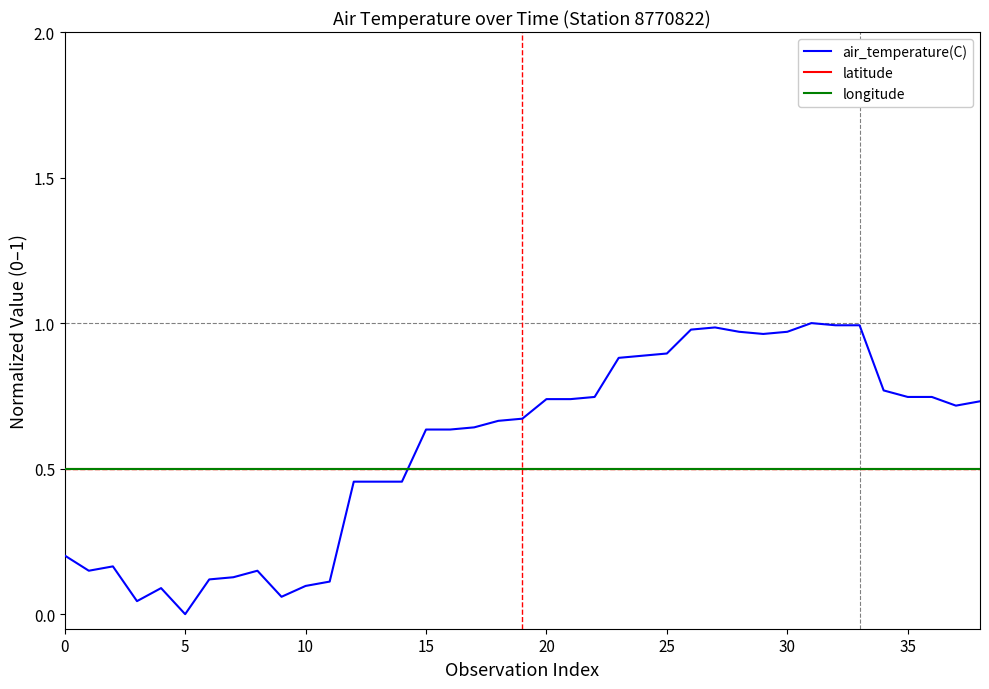

What is the label of the 30th point from the left?

29